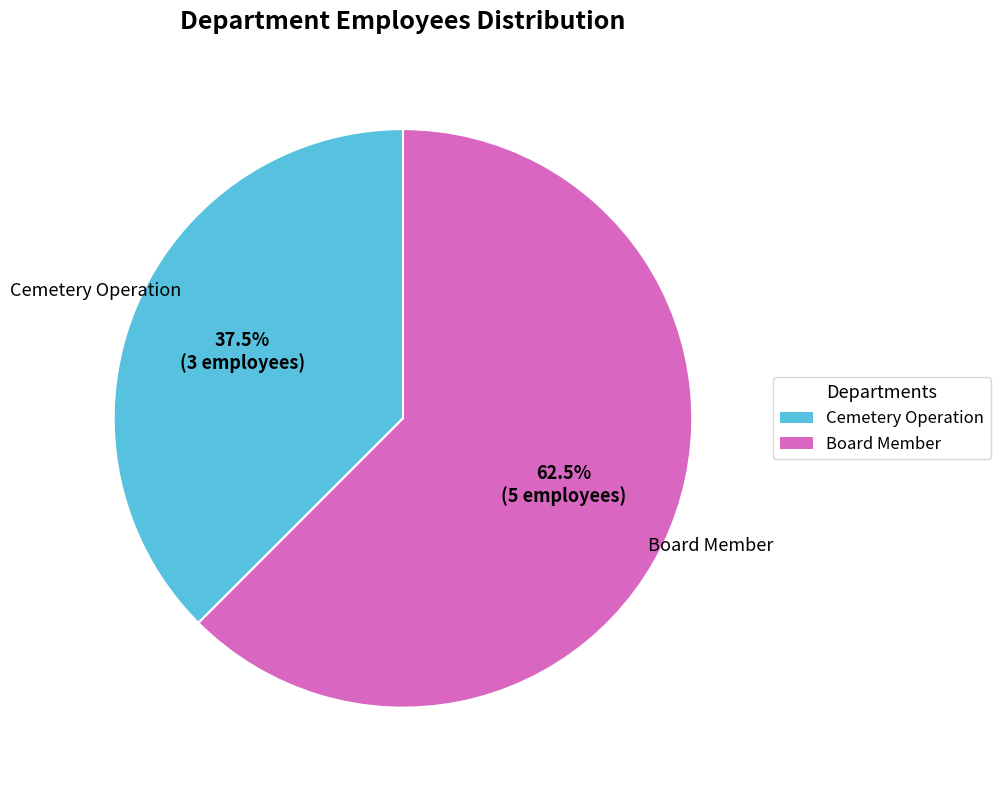

To the nearest percent, what is the difference between the Board Member and Cemetery Operation slice percentages?

25%